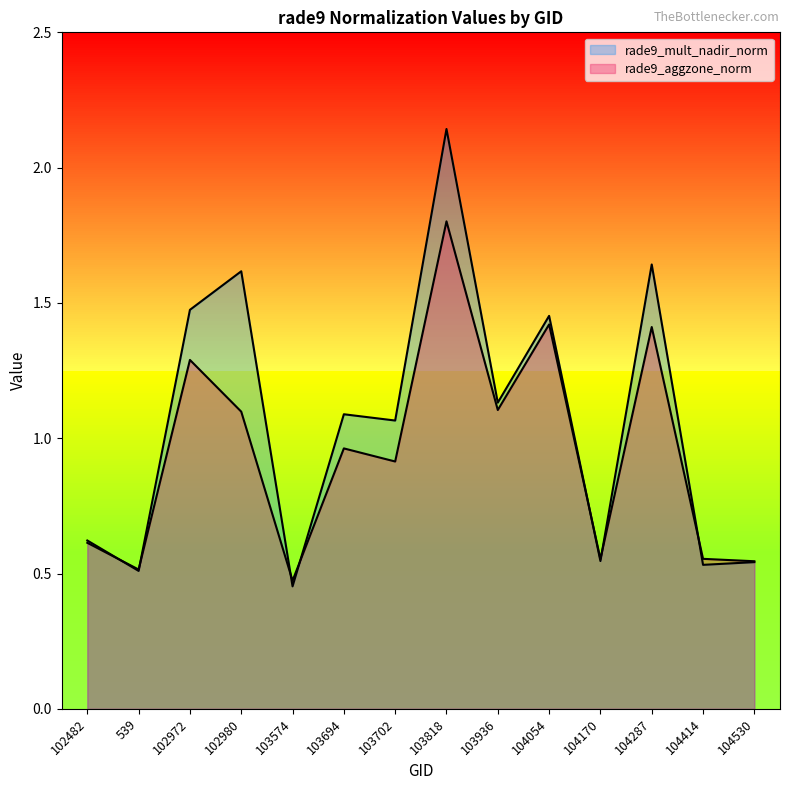

Reading left to right, list all the values displayed in this chart.

rade9_mult_nadir_norm: 0.6	0.5	1.5	1.6	0.5	1.1	1.1	2.1	1.1	1.5	0.5	1.6	0.5	0.5
rade9_aggzone_norm: 0.6	0.5	1.3	1.1	0.5	1.0	0.9	1.8	1.1	1.4	0.6	1.4	0.6	0.5